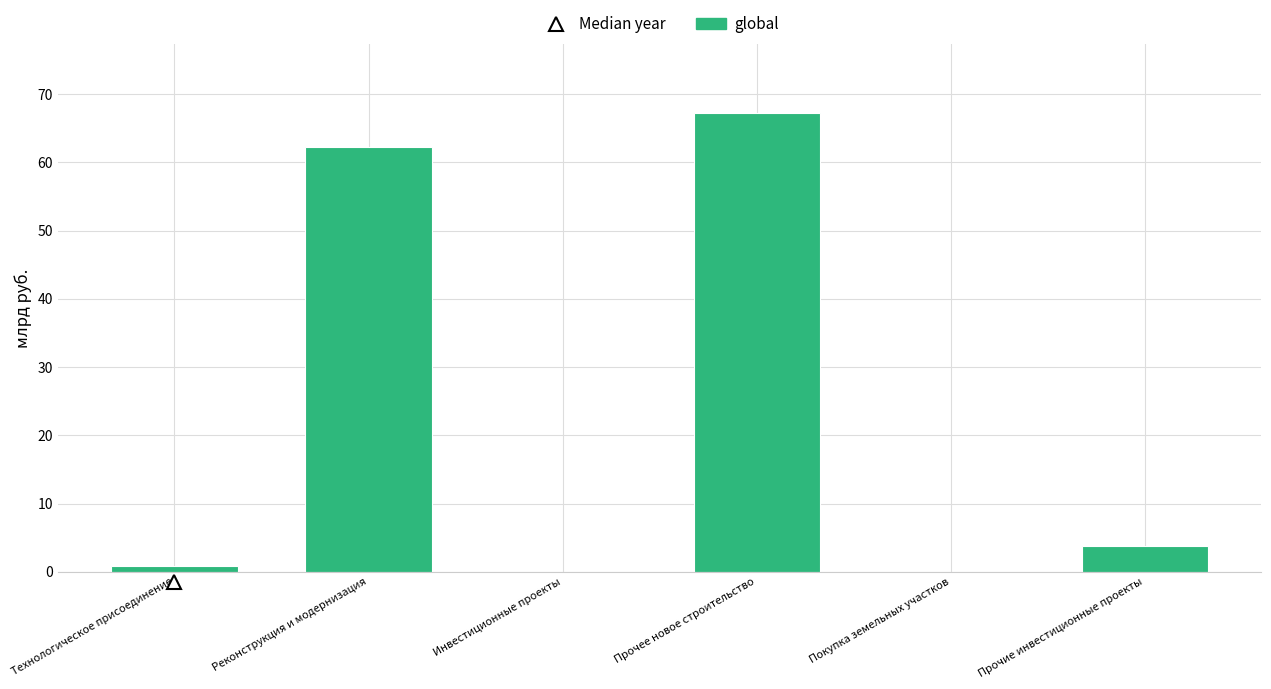

True or false: the data shows 62.2 at Реконструкция и модернизация.

True